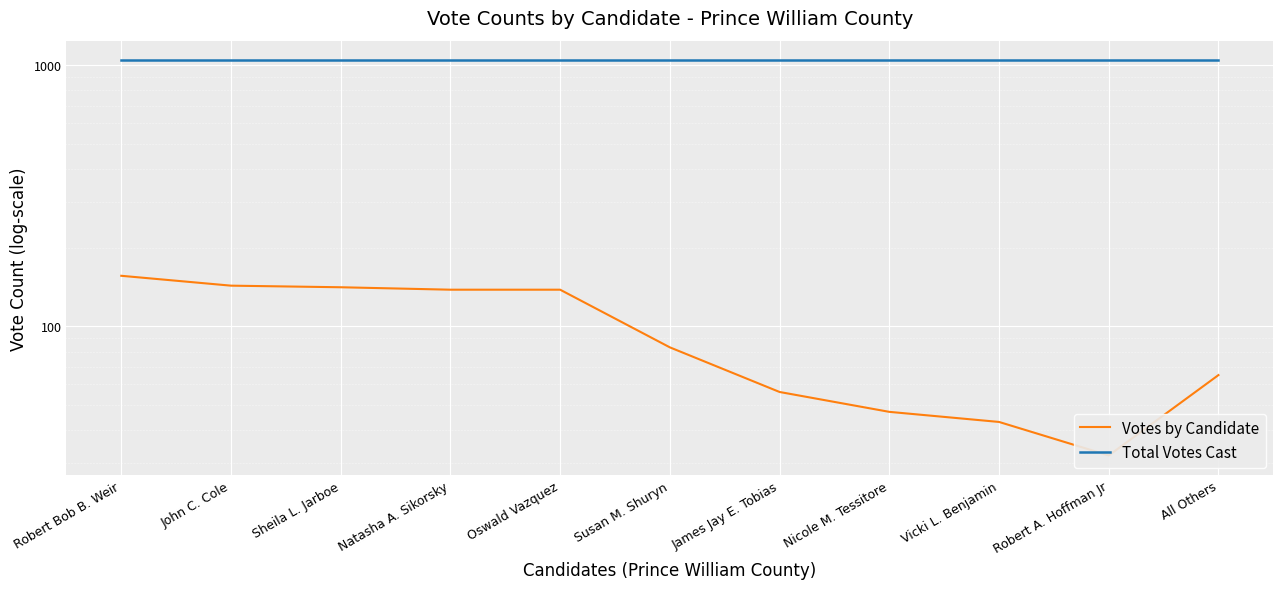

What is the label of the 10th point from the right?

John C. Cole